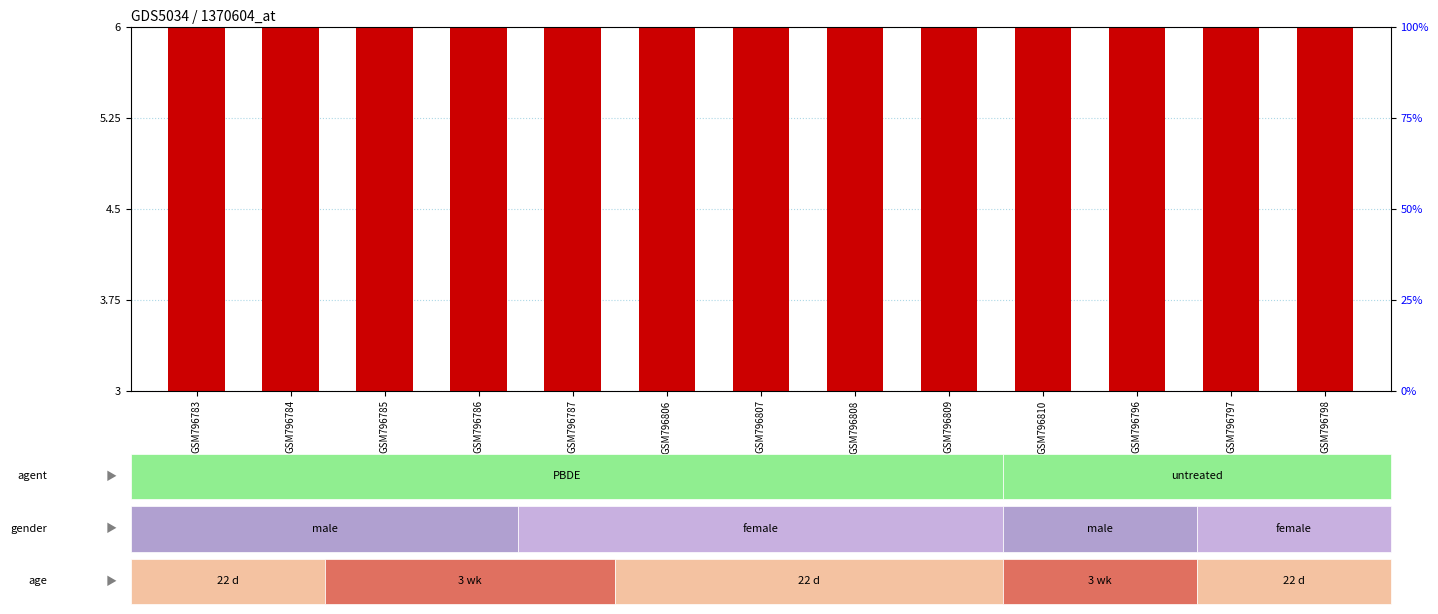

List the labels in order of transformed count value, largest first.

GSM796796, GSM796797, GSM796783, GSM796784, GSM796785, GSM796786, GSM796787, GSM796806, GSM796807, GSM796808, GSM796809, GSM796810, GSM796798